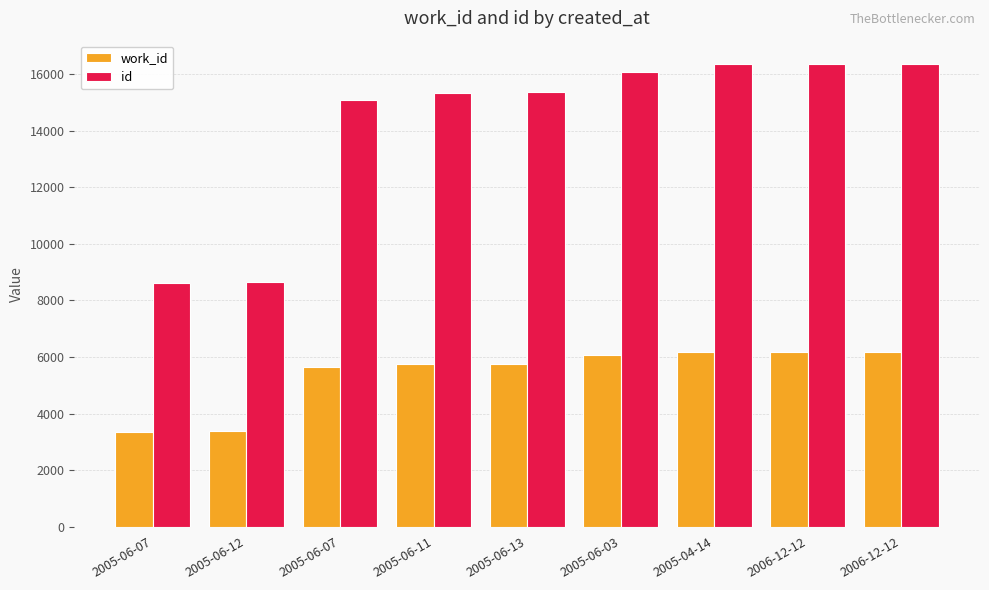

How many groups of bars are there?

9